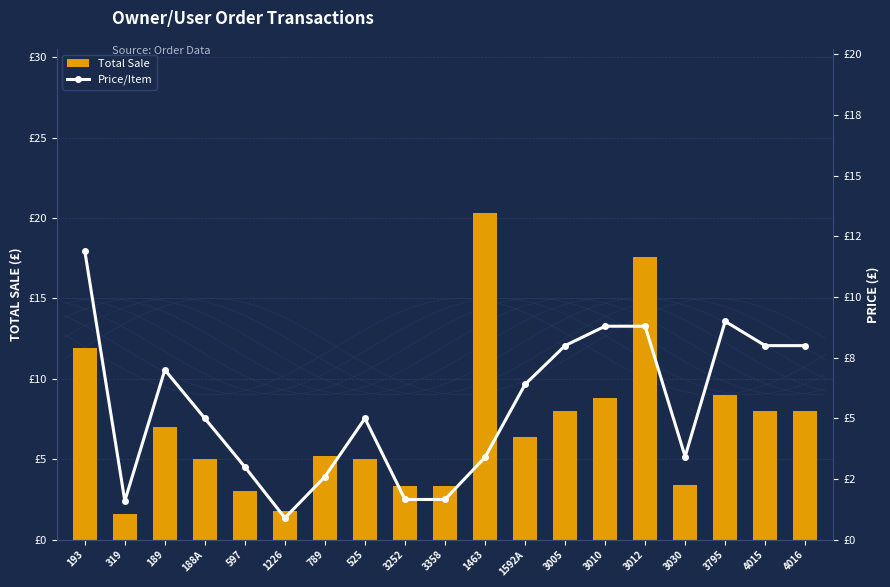

What is the difference between the second highest and minimum values in the Price/Item series?

8.1